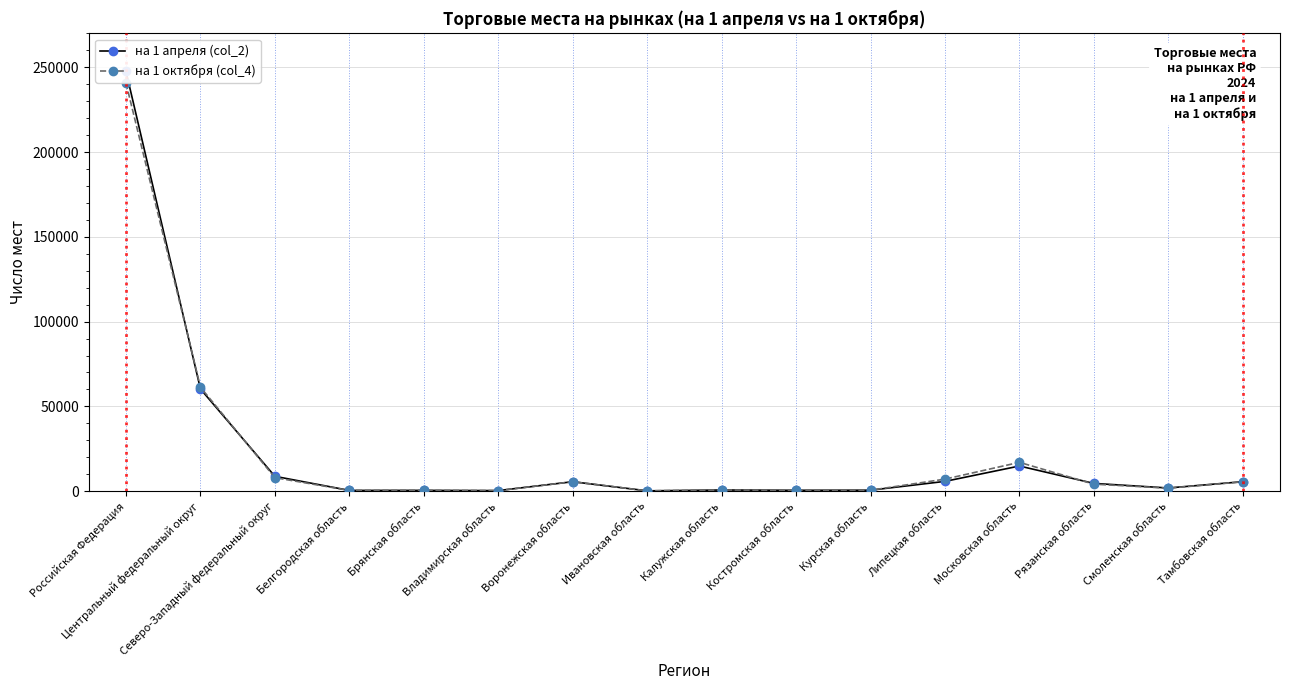

What is the smallest value displayed?

190